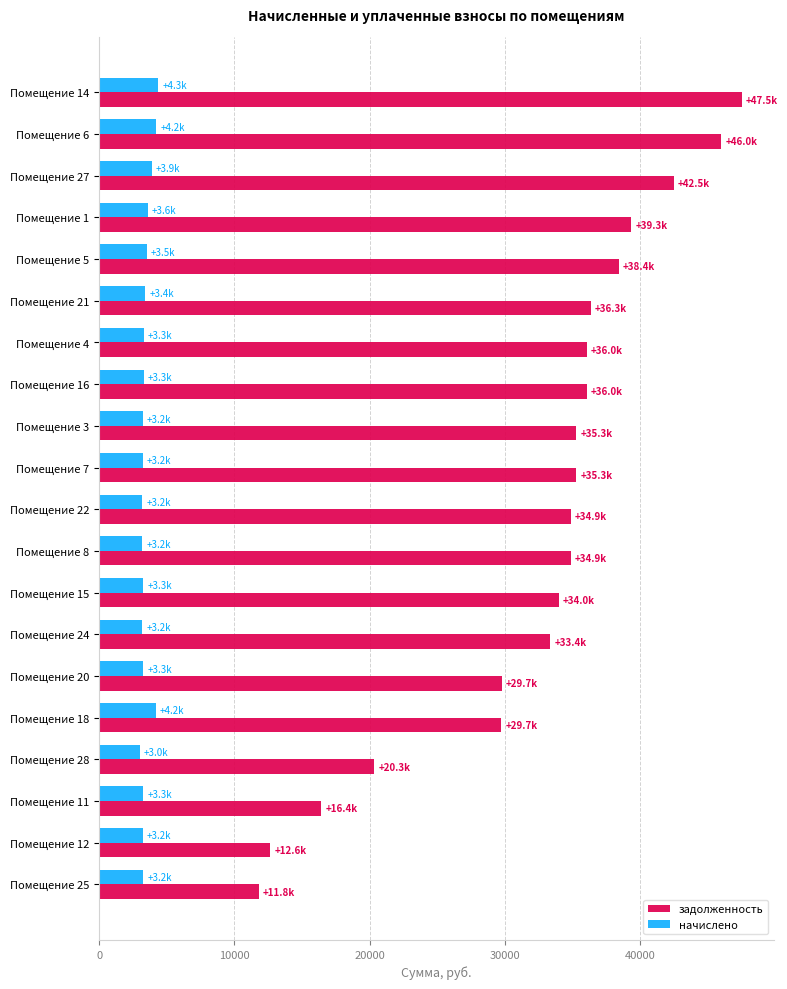

Which series has the largest total across all categories?

задолженность